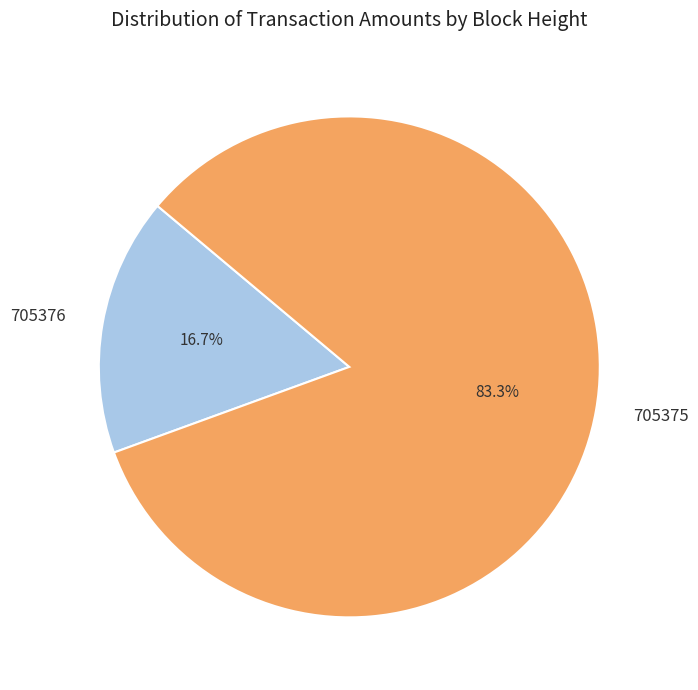

To the nearest percent, what is the combined percentage of 705376 and 705375?

100%